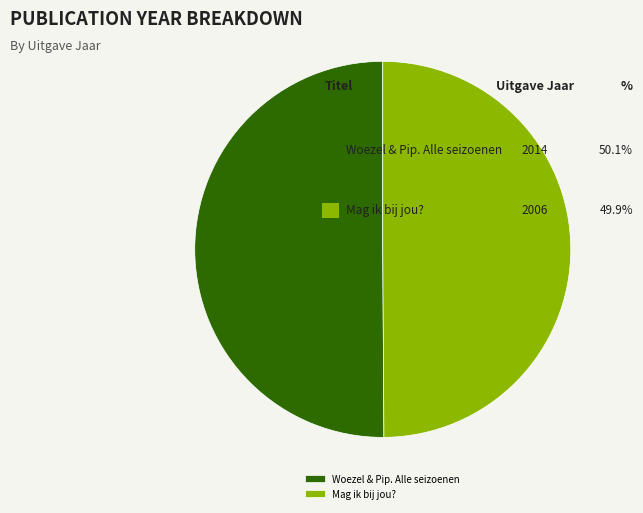

Do Woezel & Pip. Alle seizoenen and Mag ik bij jou? together represent more than half of the pie?

Yes